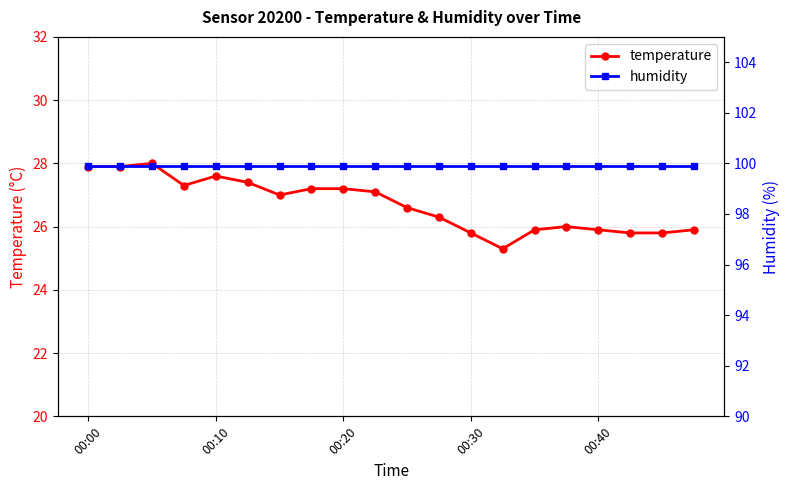

How many data points in temperature are above 27?

9